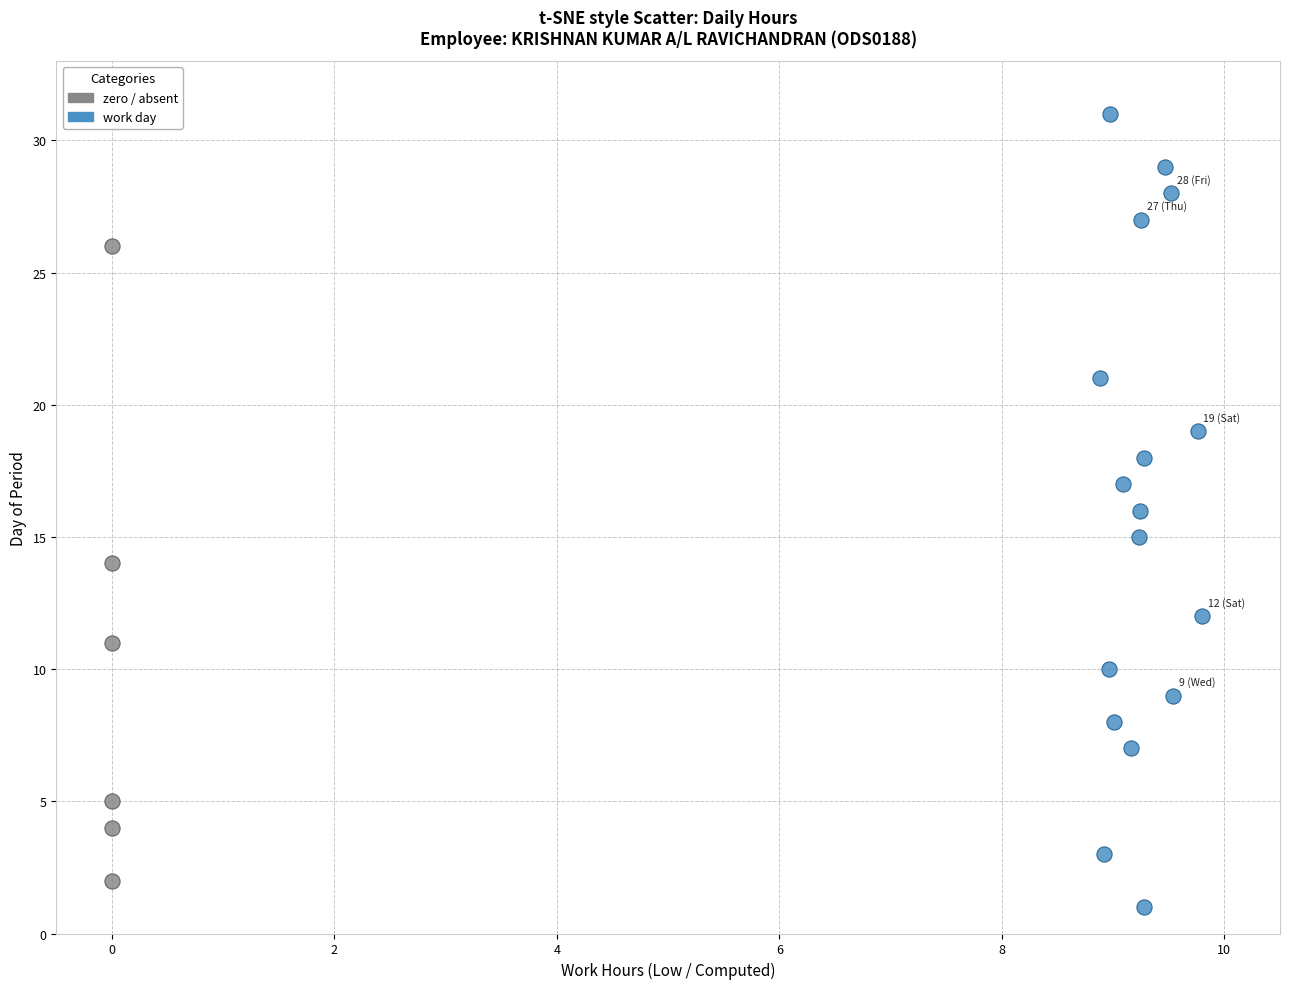

Which series contains the highest Y value?

work day